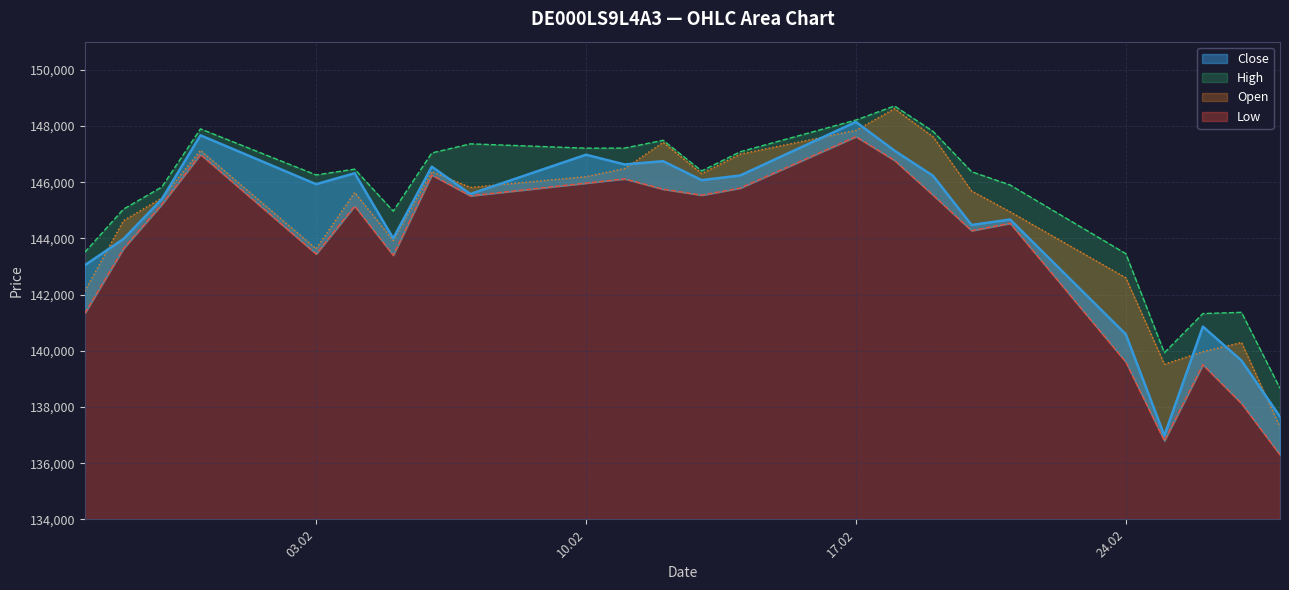

Where does the Low series first go above 145214?

31.01.2025